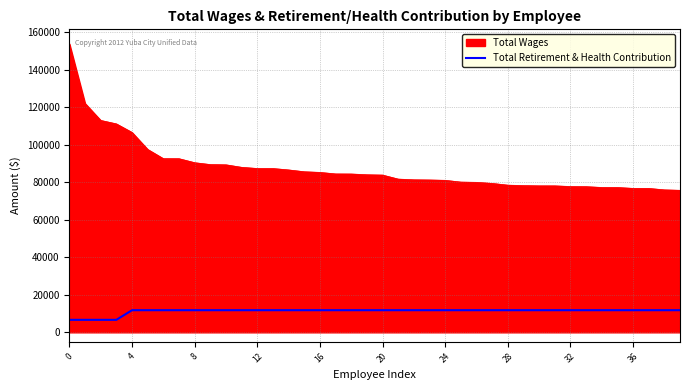

List the series in order of their peak value, lowest first.

Total Retirement & Health Contribution, Total Wages